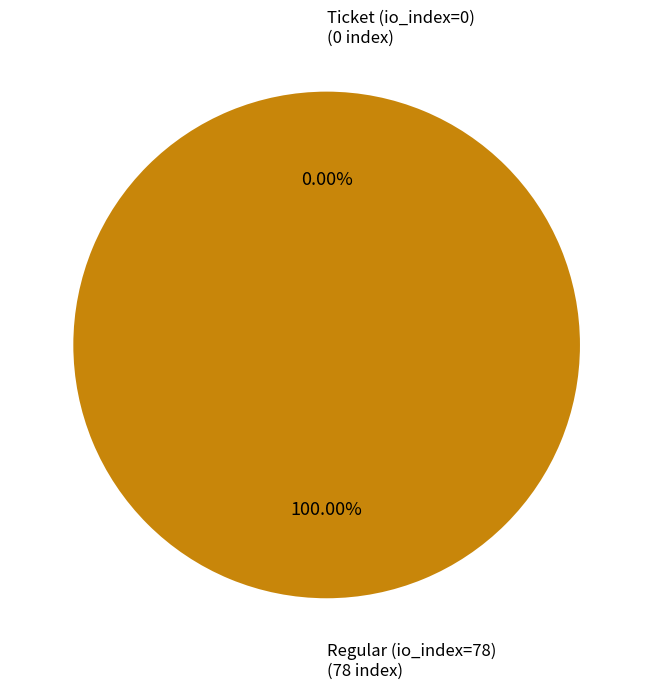

Combined, do Ticket (io_index=0) and Regular (io_index=78) account for over 50%?

Yes